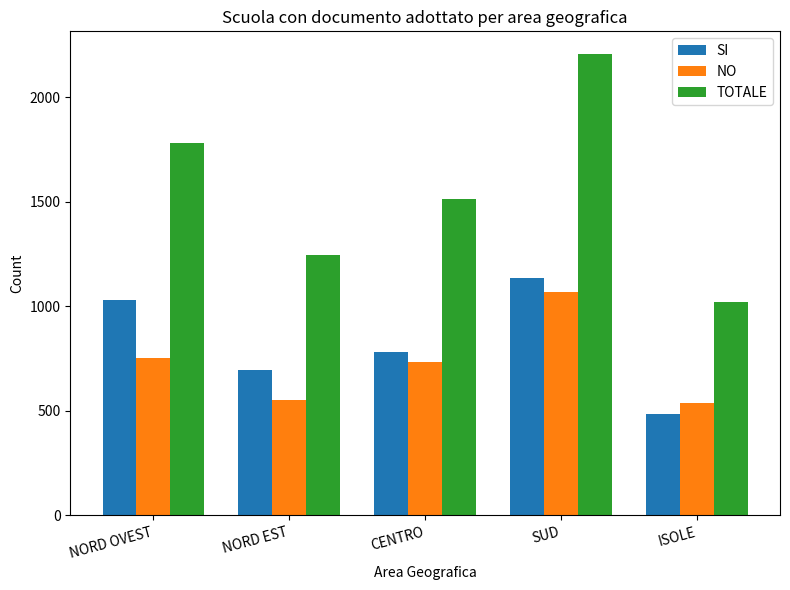

What is the difference between the maximum and second lowest values in the SI series?

441